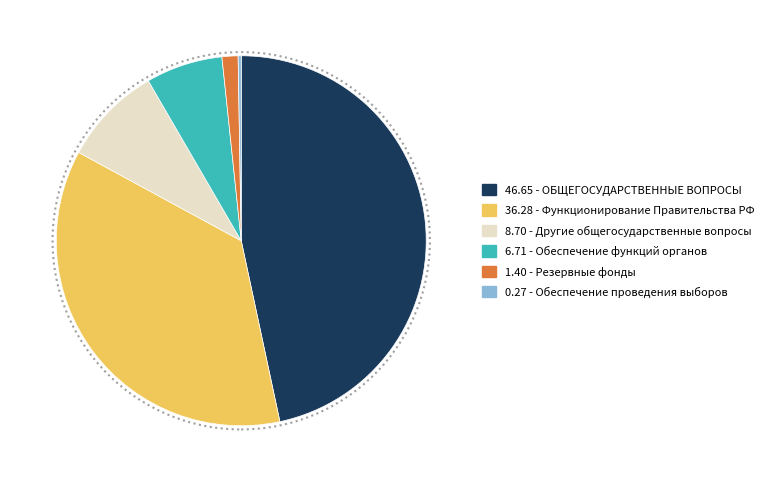

Is there any slice that represents more than half of the pie?

No